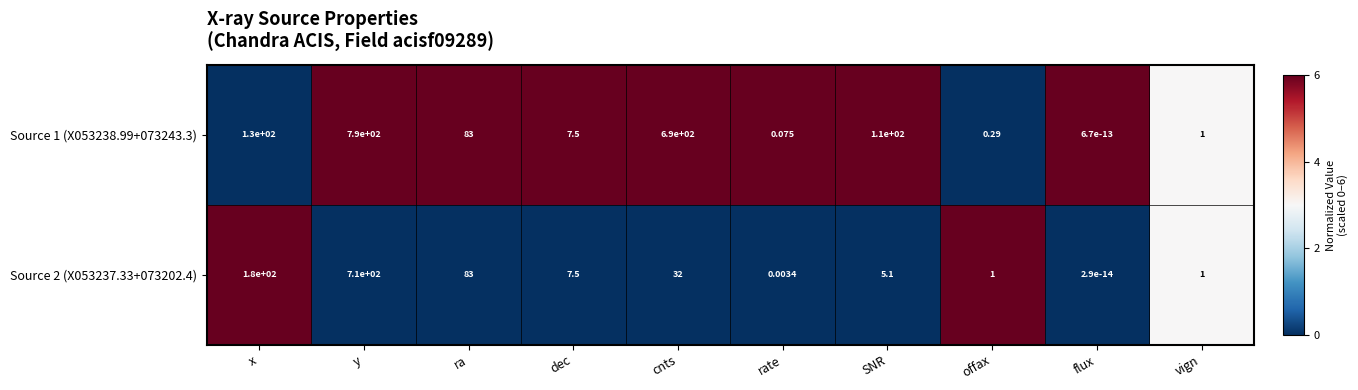

List the series in order of their overall mean, highest first.

Source 1 (X053238.99+073243.3), Source 2 (X053237.33+073202.4)